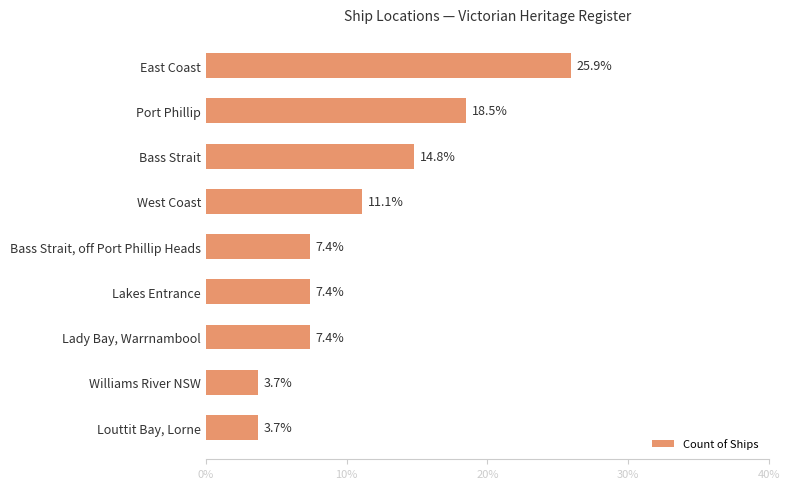

At which category does the chart reach its peak across all series?

East Coast